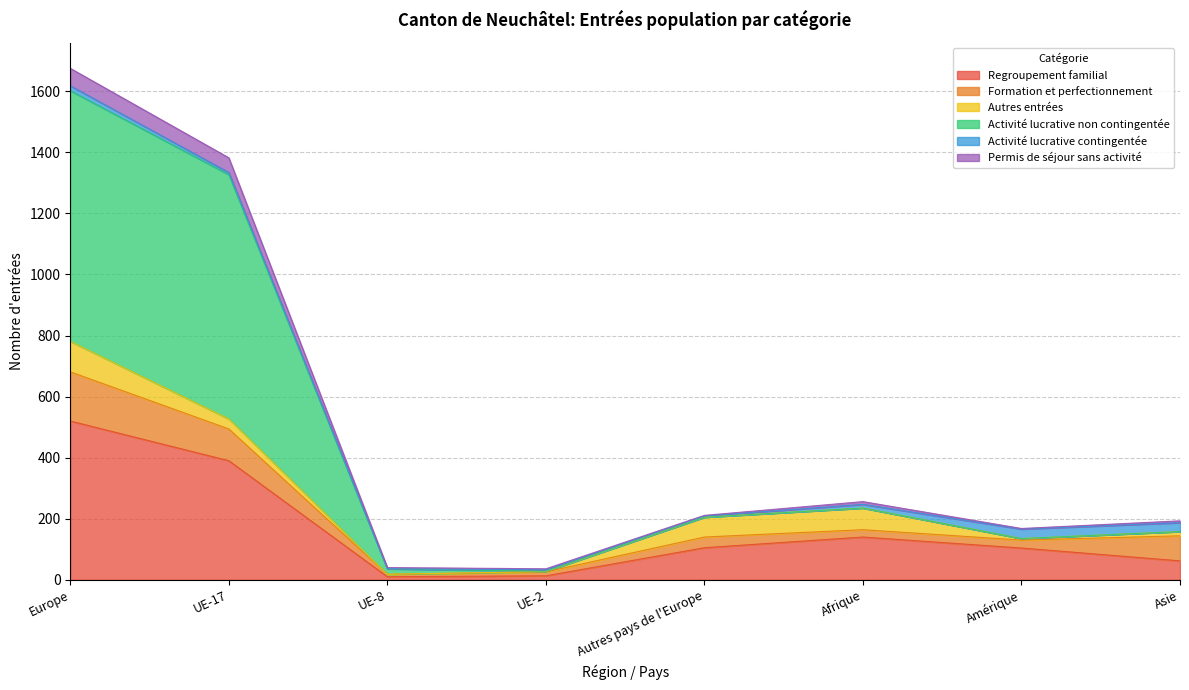

At which category is the sum across all series the highest?

Europe